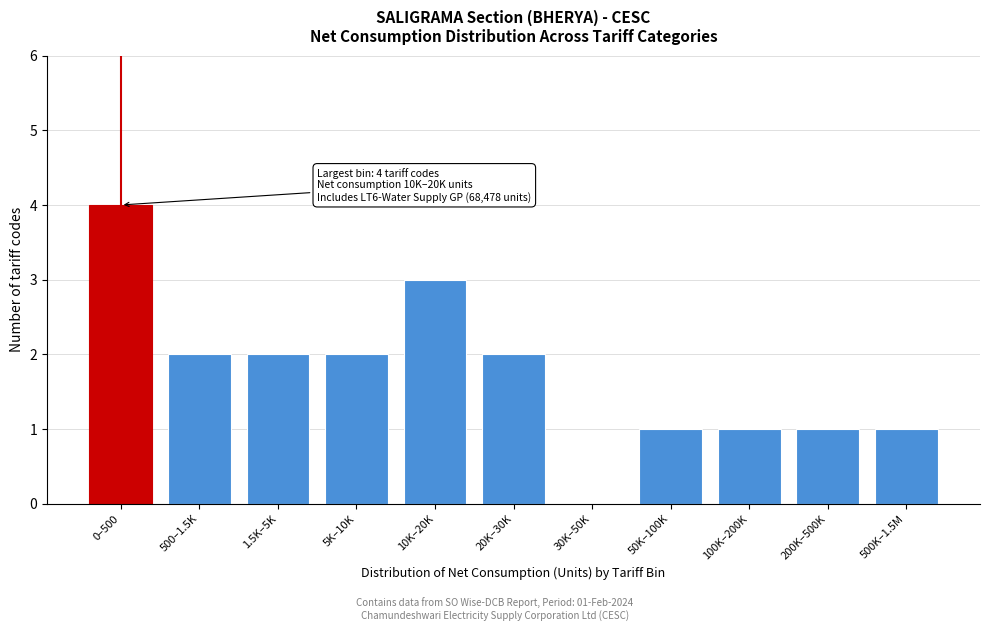

Reading left to right, list all the values displayed in this chart.

0–500=4	500–1.5K=2	1.5K–5K=2	5K–10K=2	10K–20K=3	20K–30K=2	30K–50K=0	50K–100K=1	100K–200K=1	200K–500K=1	500K–1.5M=1